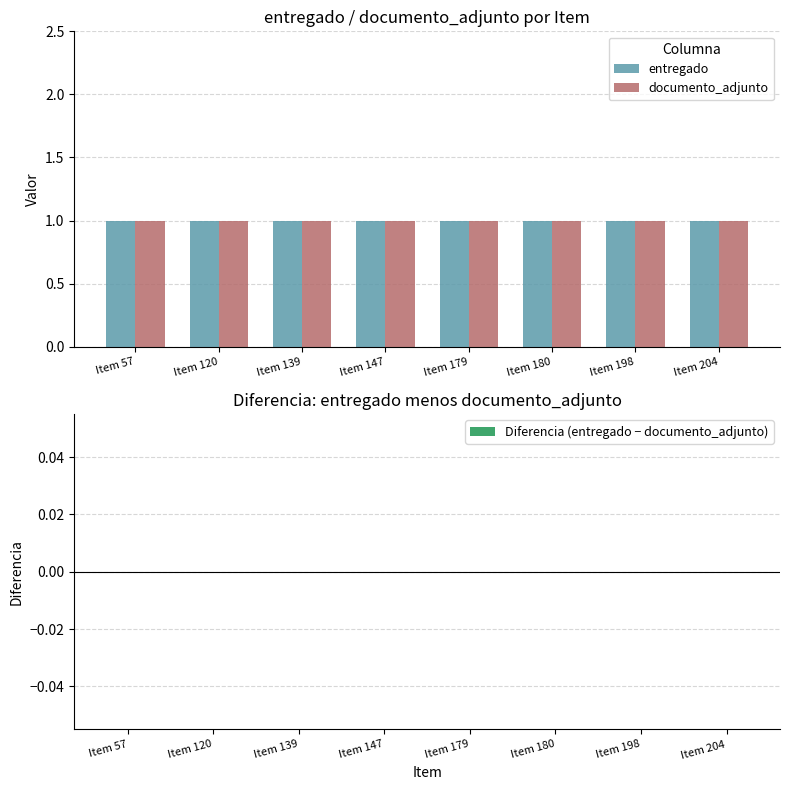

At which label does entregado reach its peak?

Item 57